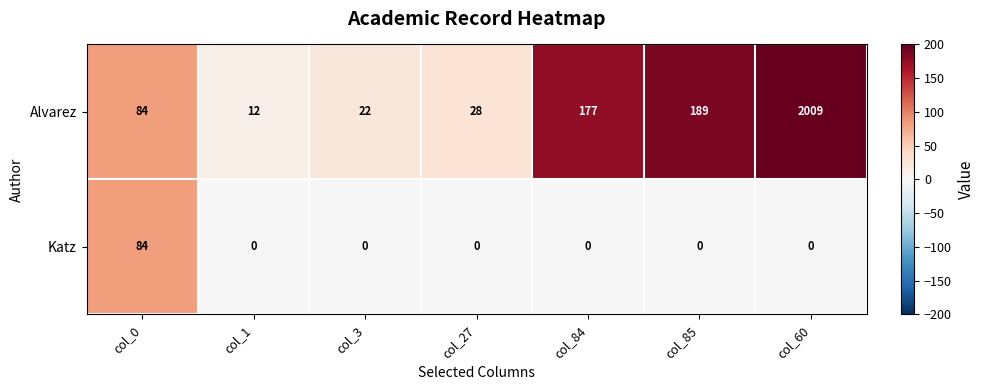

The Katz series shows -40 at col_1. True or false?

False